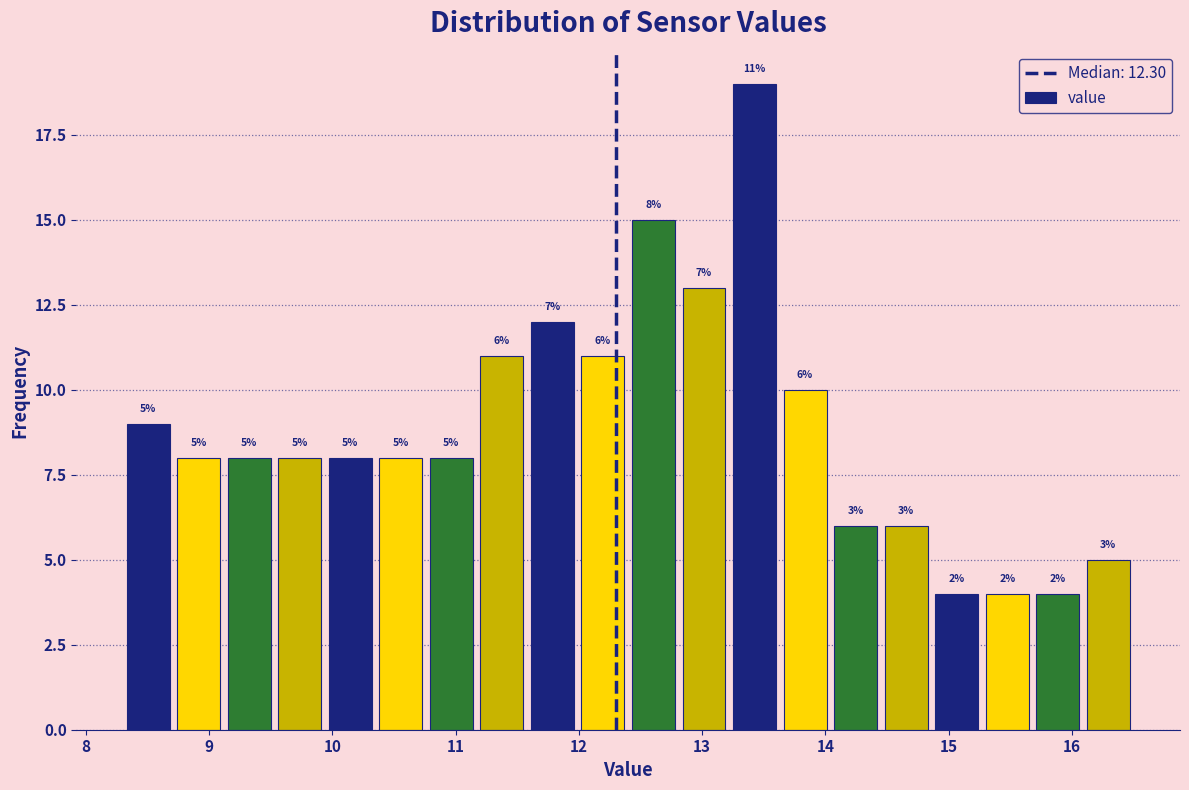

Over which range of the x-axis is the bar tallest?

13.22 to 13.63